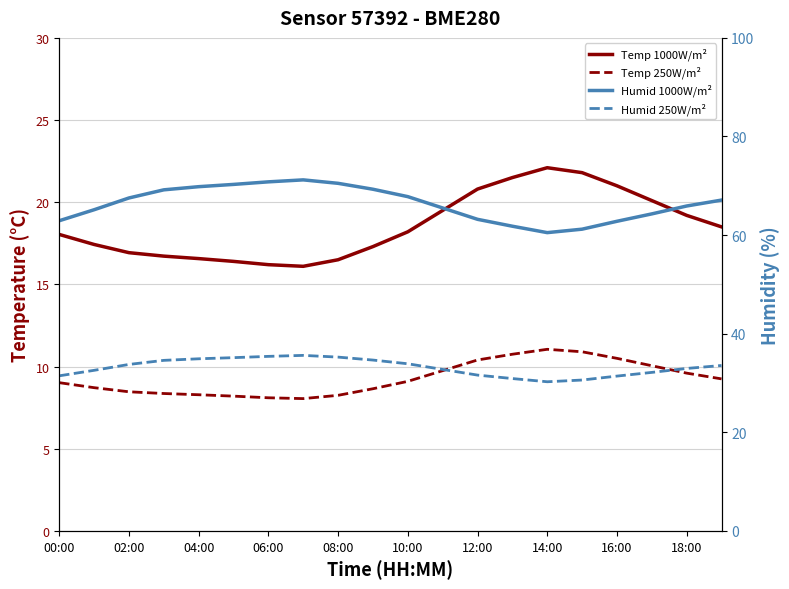

What is the difference between the temperature (250W/m²) values at 13 and 06:00?

2.4